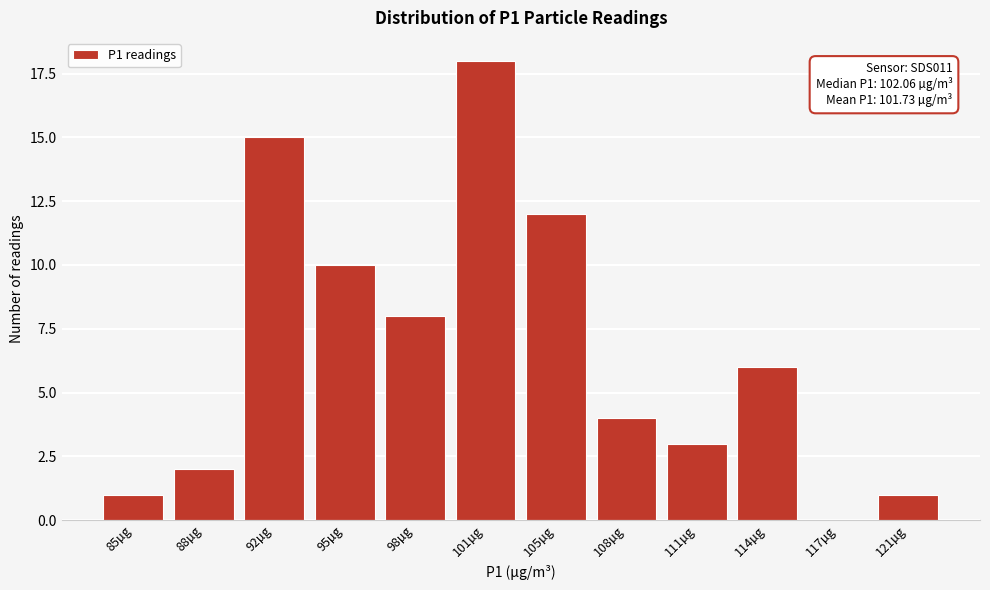

Reading left to right, transcribe all the data shown in this chart.

85µg=1	88µg=2	92µg=15	95µg=10	98µg=8	101µg=18	105µg=12	108µg=4	111µg=3	114µg=6	117µg=0	121µg=1